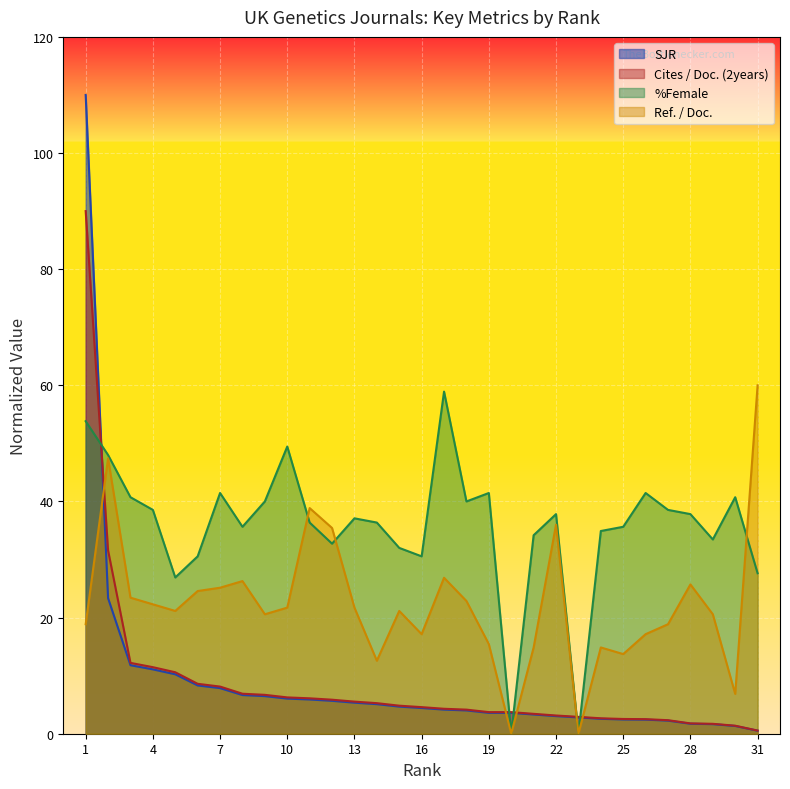

At which category is the sum across all series the highest?

1